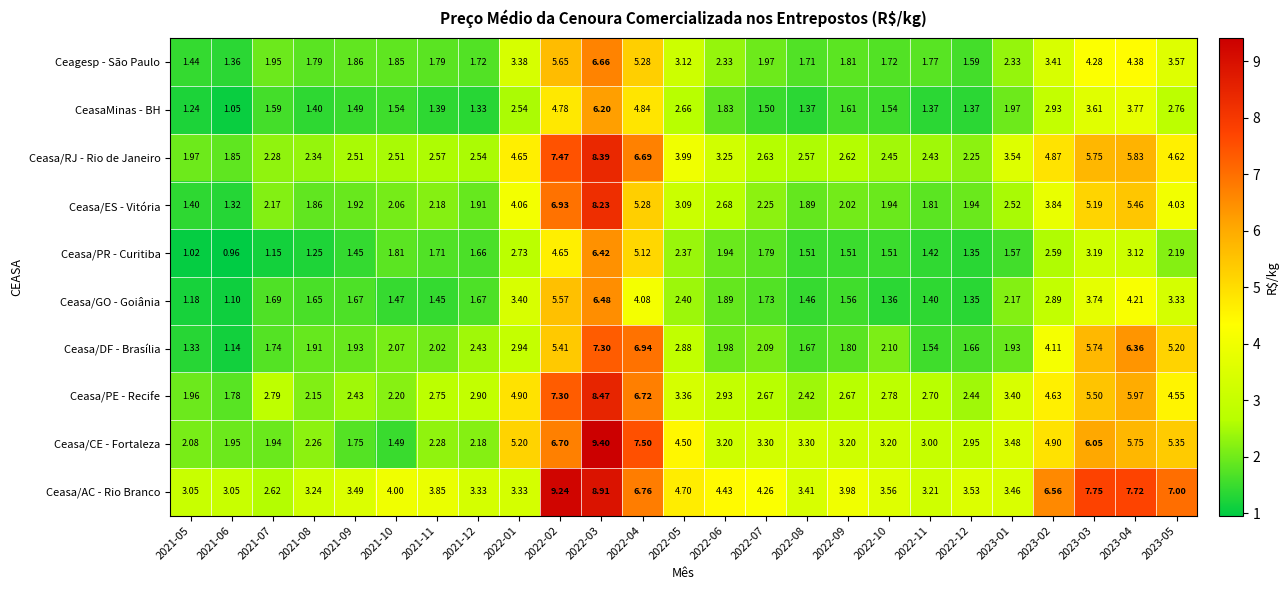

Which series has the largest total across all categories?

Ceasa/AC - Rio Branco